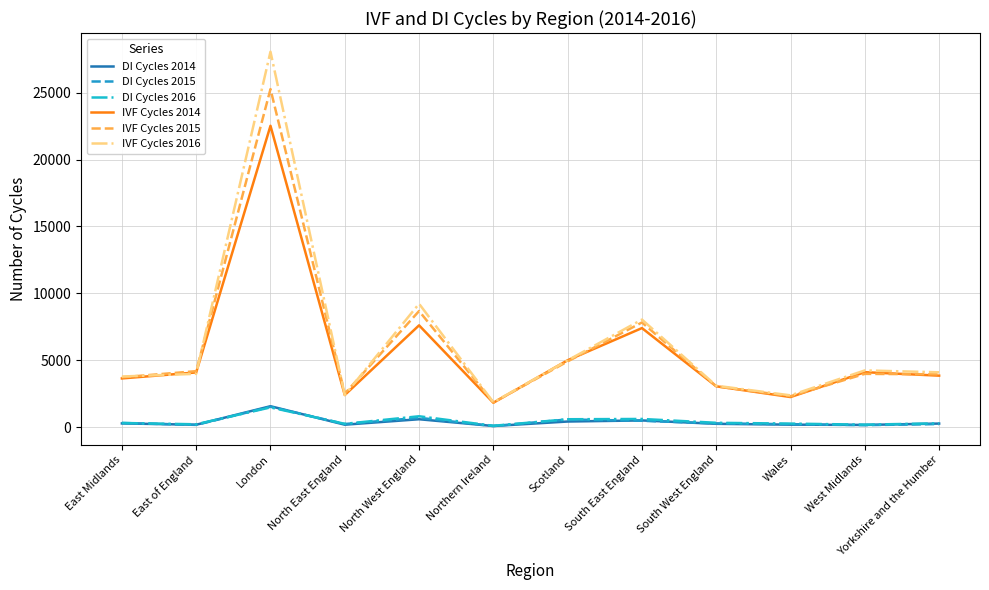

What are all the series names shown in the legend?

DI Cycles 2014, DI Cycles 2015, DI Cycles 2016, IVF Cycles 2014, IVF Cycles 2015, IVF Cycles 2016